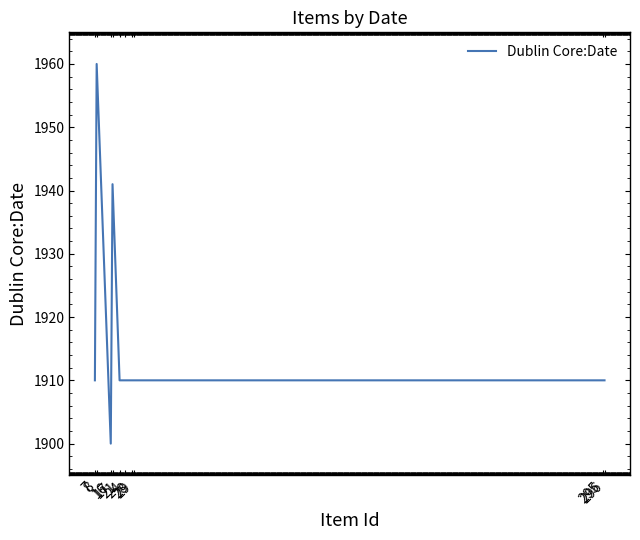

How many points are lower than both their immediate neighbors (excluding endpoints)?

1